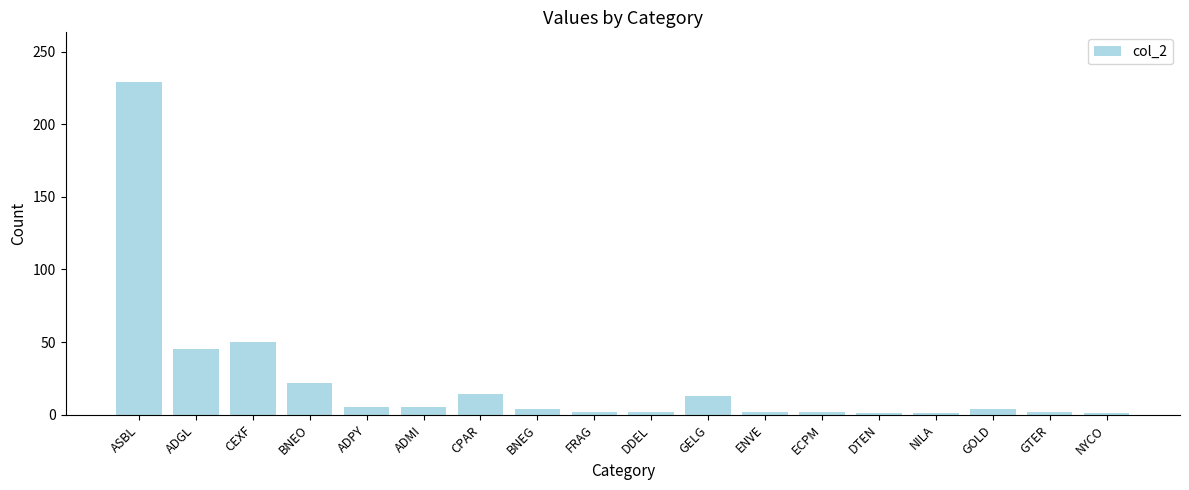

What is the average value?

22